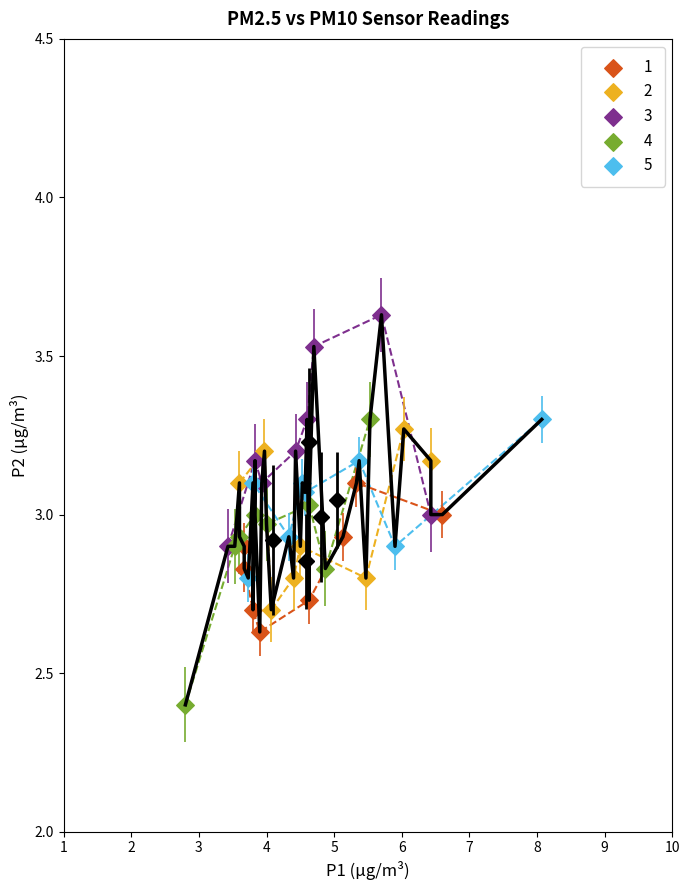

Which series reaches the minimum Y coordinate?

4